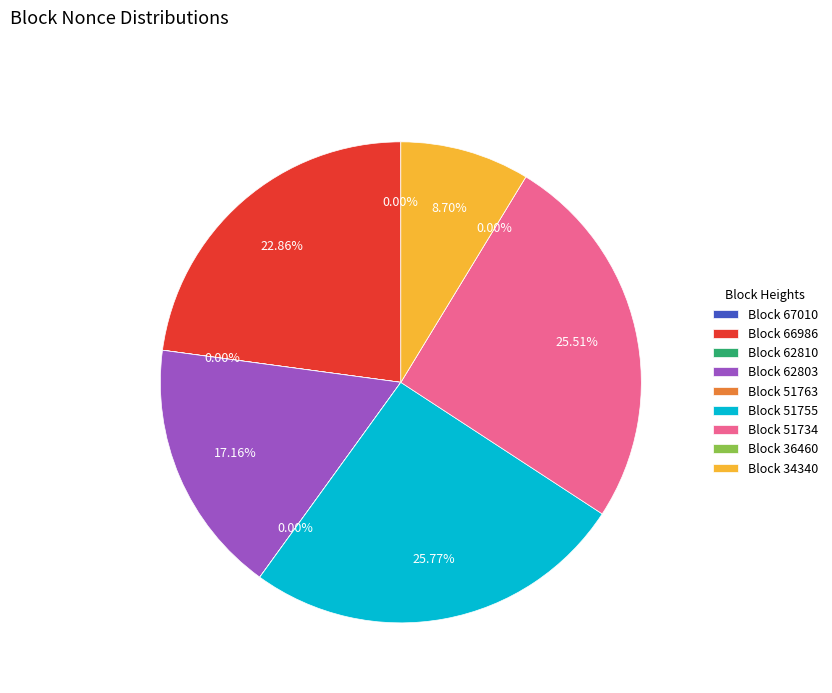

The 66986 slice represents 17% of the pie. True or false?

False